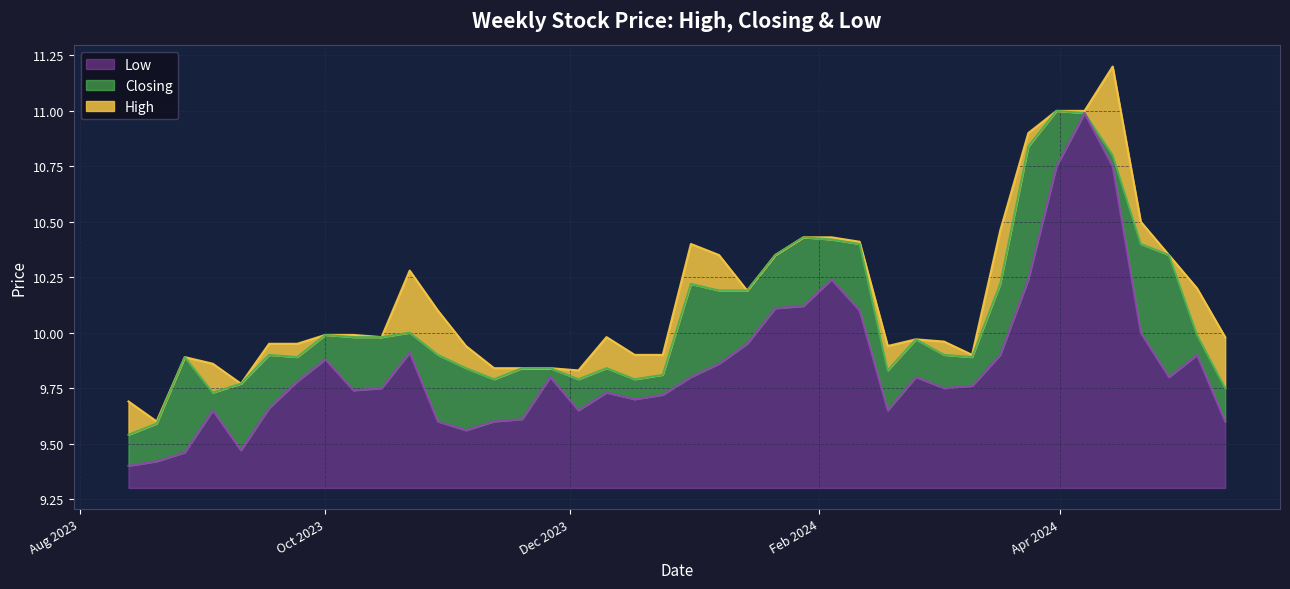

True or false: Low and High cross at least once.

False